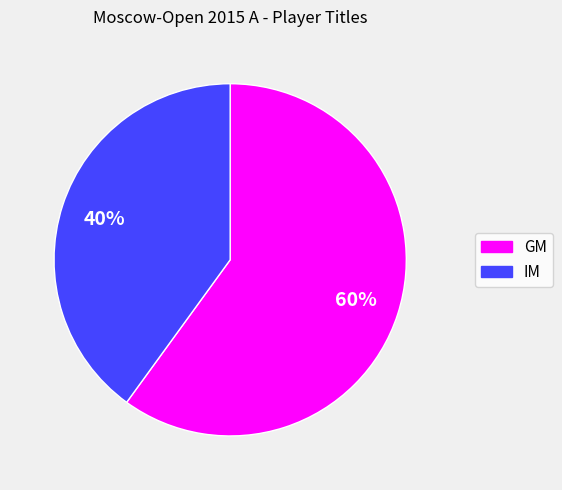

Which slice represents more than half of the pie?

GM